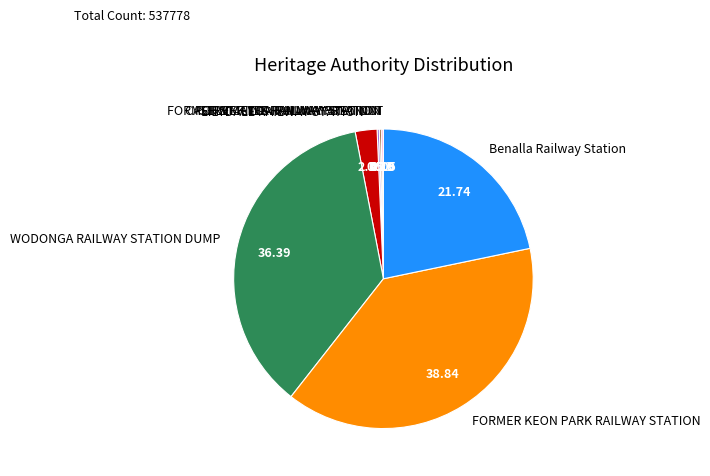

Between FORMER KEON PARK RAILWAY STATION and WODONGA RAILWAY STATION DUMP, which is larger?

FORMER KEON PARK RAILWAY STATION